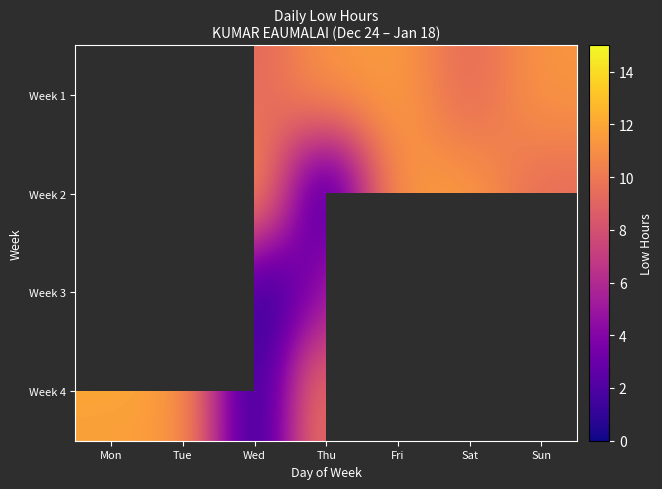

Is it true that Week 4 equals 11.6 at Tue?

True